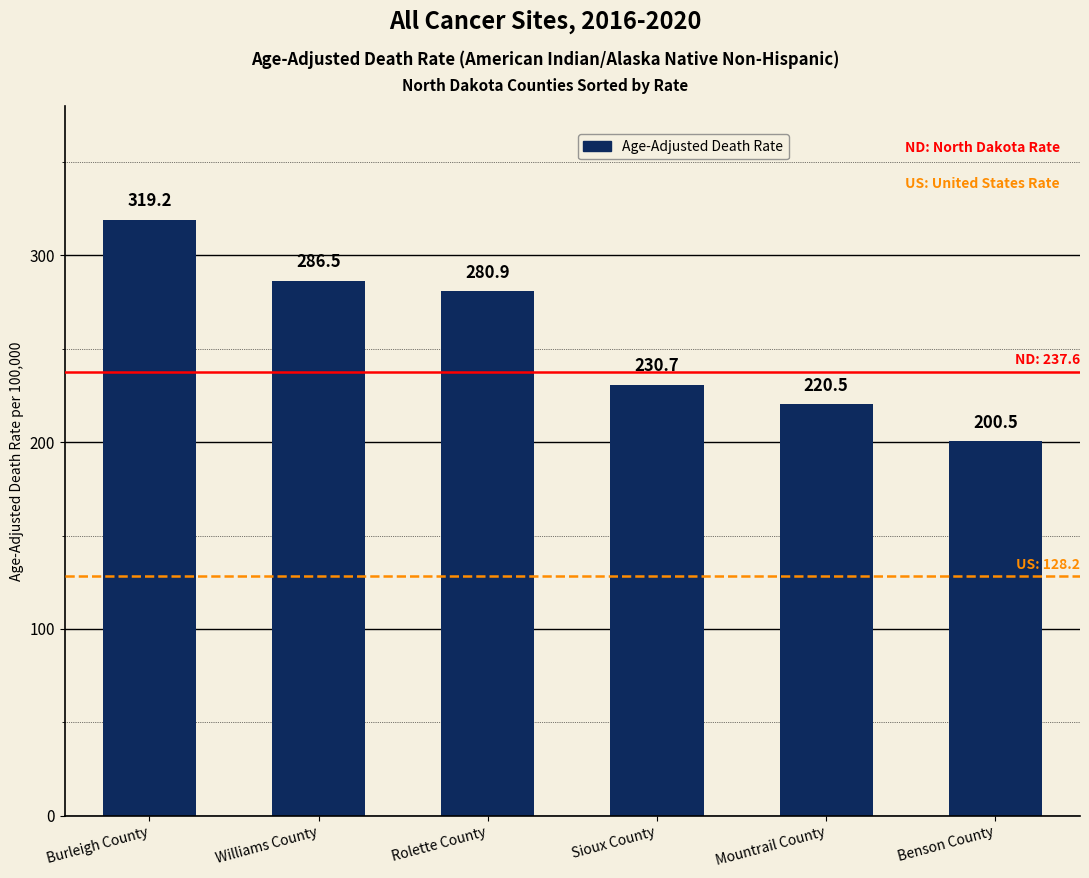

Reading left to right, list all the values displayed in this chart.

Burleigh County=319.2	Williams County=286.5	Rolette County=280.9	Sioux County=230.7	Mountrail County=220.5	Benson County=200.5